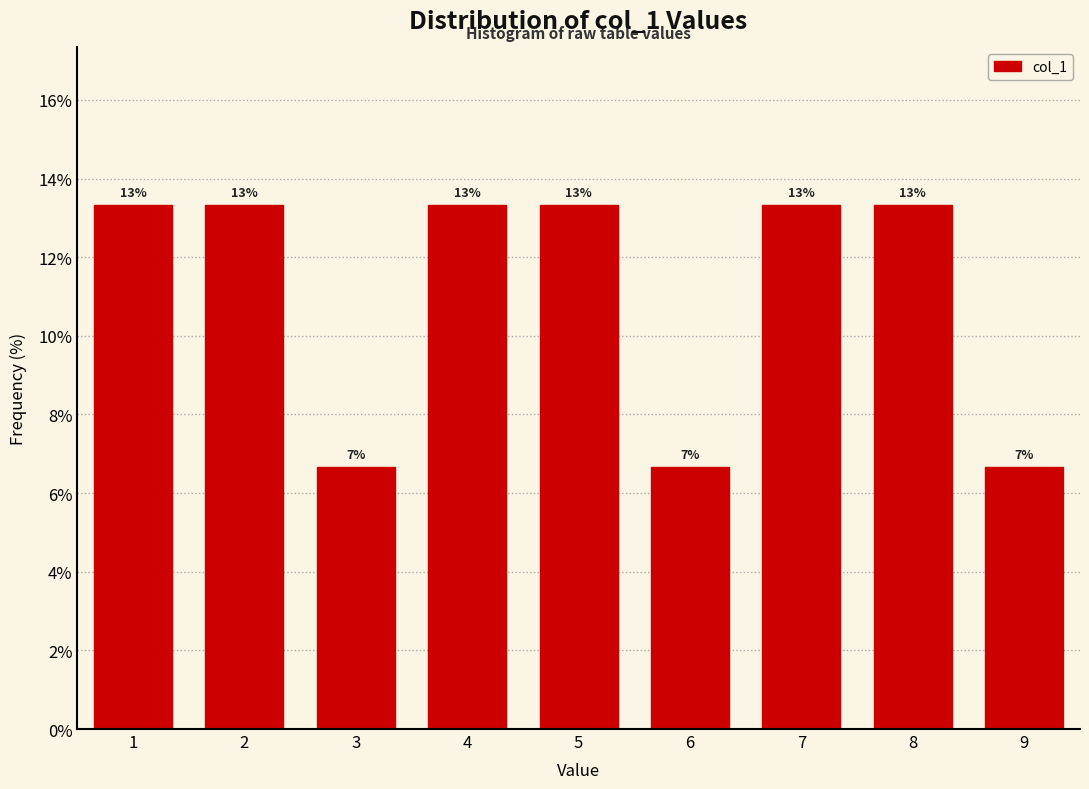

Are the bars horizontal?

No